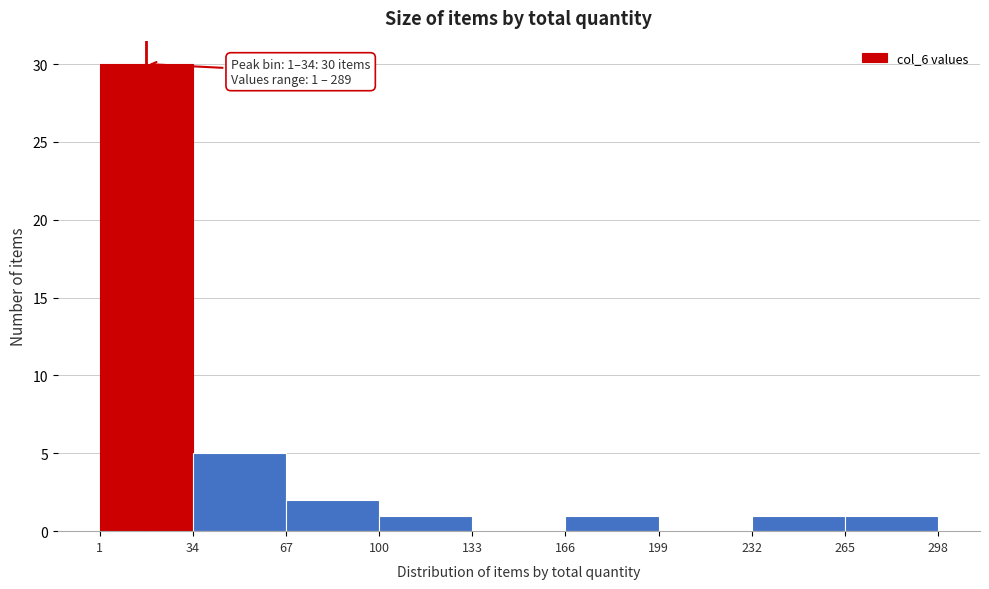

Over which range of the x-axis is the bar tallest?

1 to 34